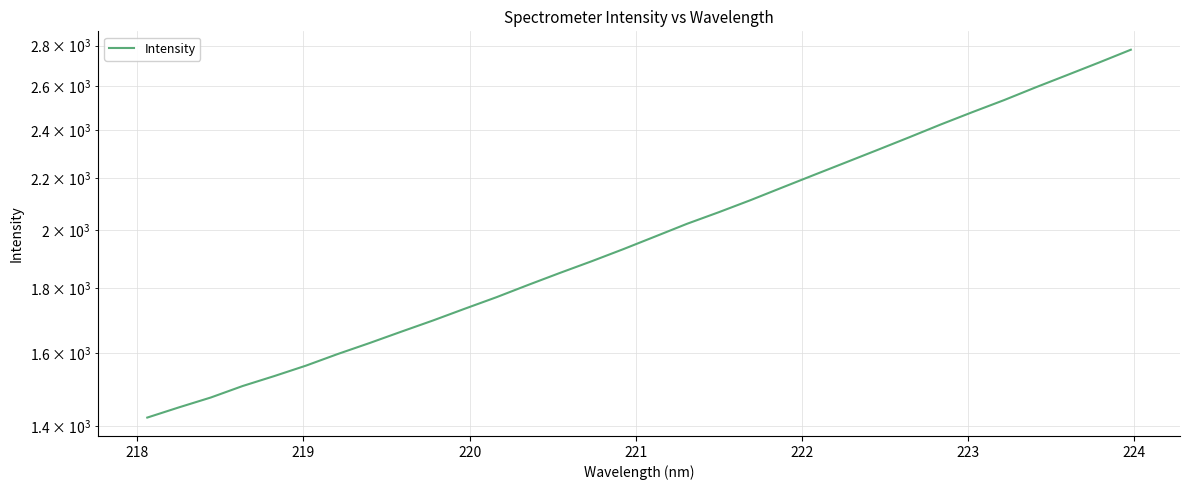

Is it true that the value at 9 is 2333.3?

False